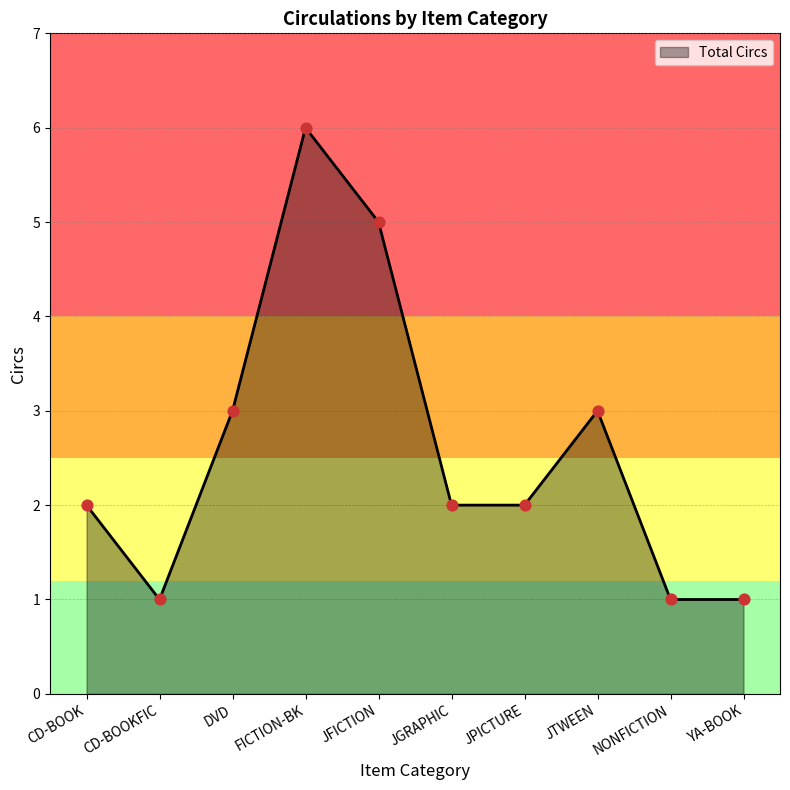

What is the ratio of the value at NONFICTION to the value at JGRAPHIC?

0.5